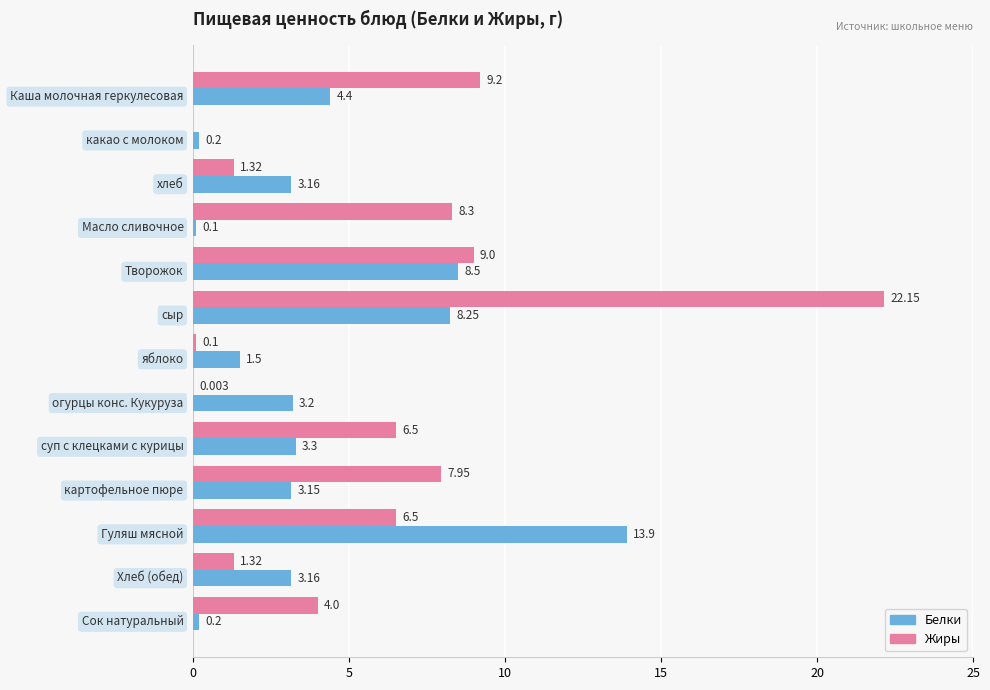

Which series has the largest total across all categories?

Жиры